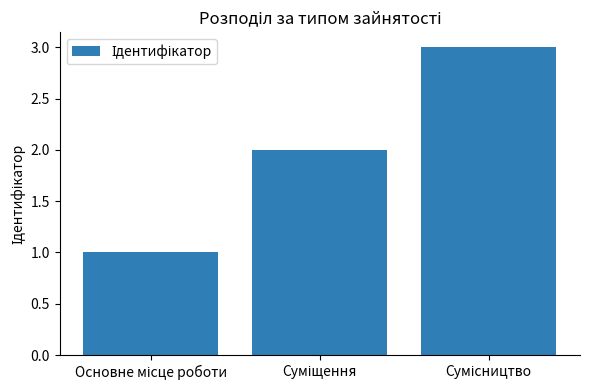

What is the sum of all values?

6